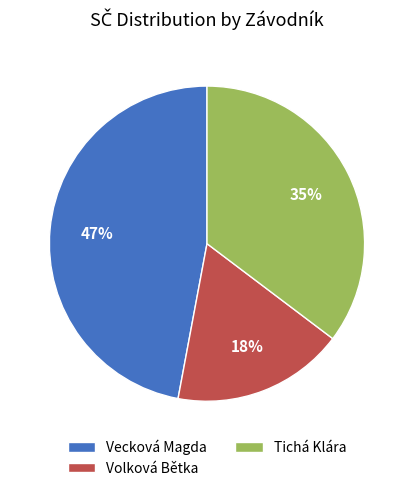

Which slice is the largest?

Vecková Magda